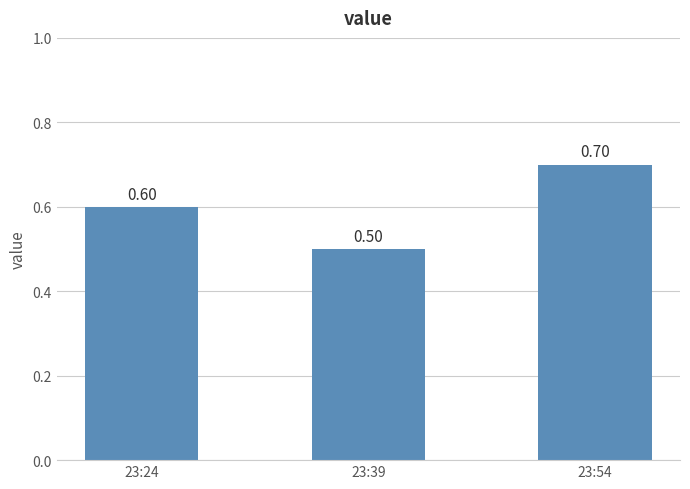

Count the number of data series in this chart.

1